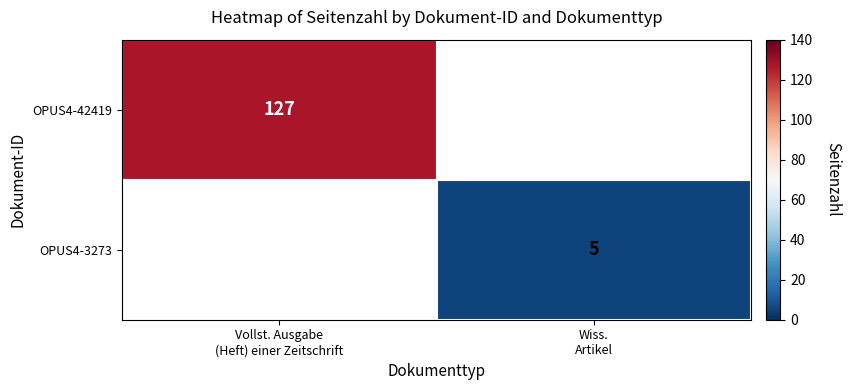

Which has a higher value, Wiss.
Artikel or Vollst. Ausgabe
(Heft) einer Zeitschrift?

Vollst. Ausgabe
(Heft) einer Zeitschrift